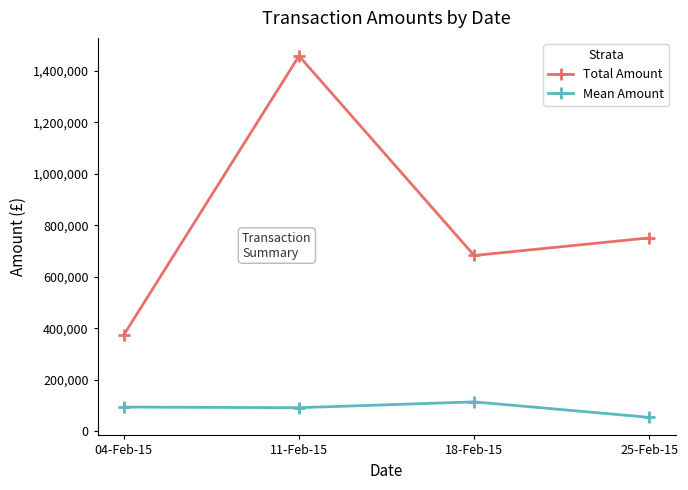

Which series has the largest total across all categories?

Total Amount